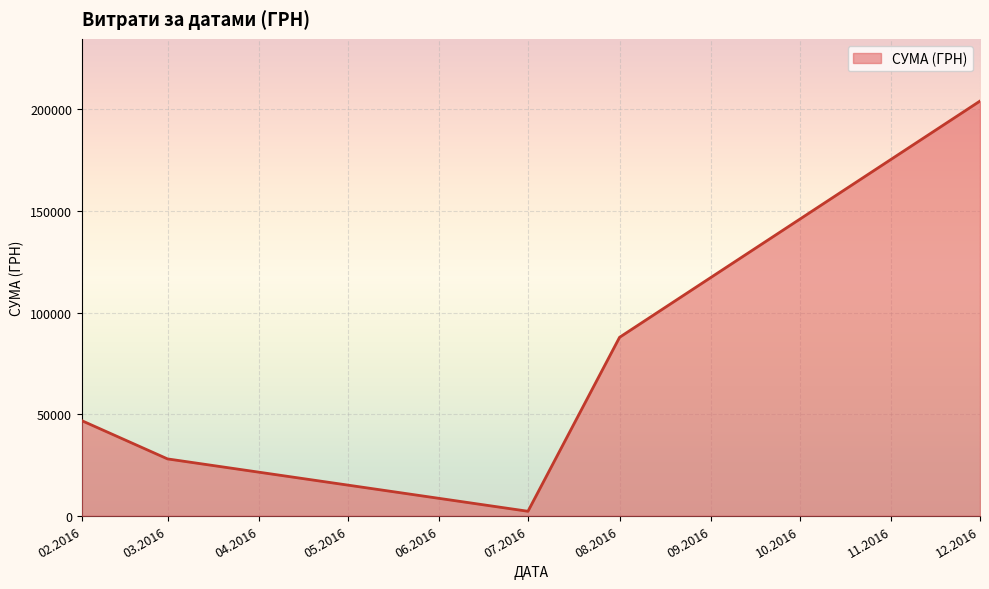

How many categories are shown in the chart?

5